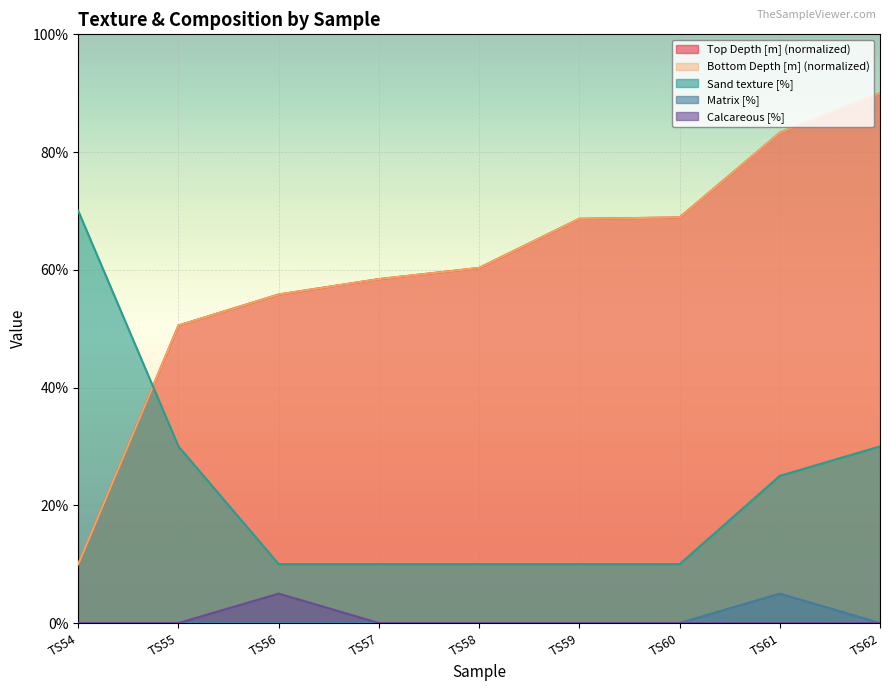

Rank the series by their maximum value, from highest to lowest.

Top Depth [m], Bottom Depth [m], Sand texture [%], Matrix [%], Calcareous [%]